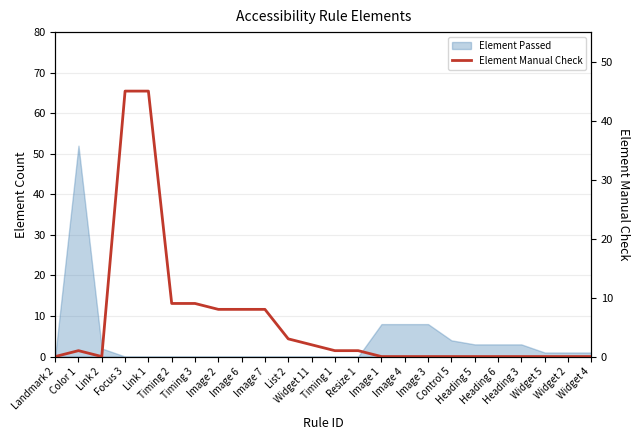

True or false: the data shows 1 at List 2.

False